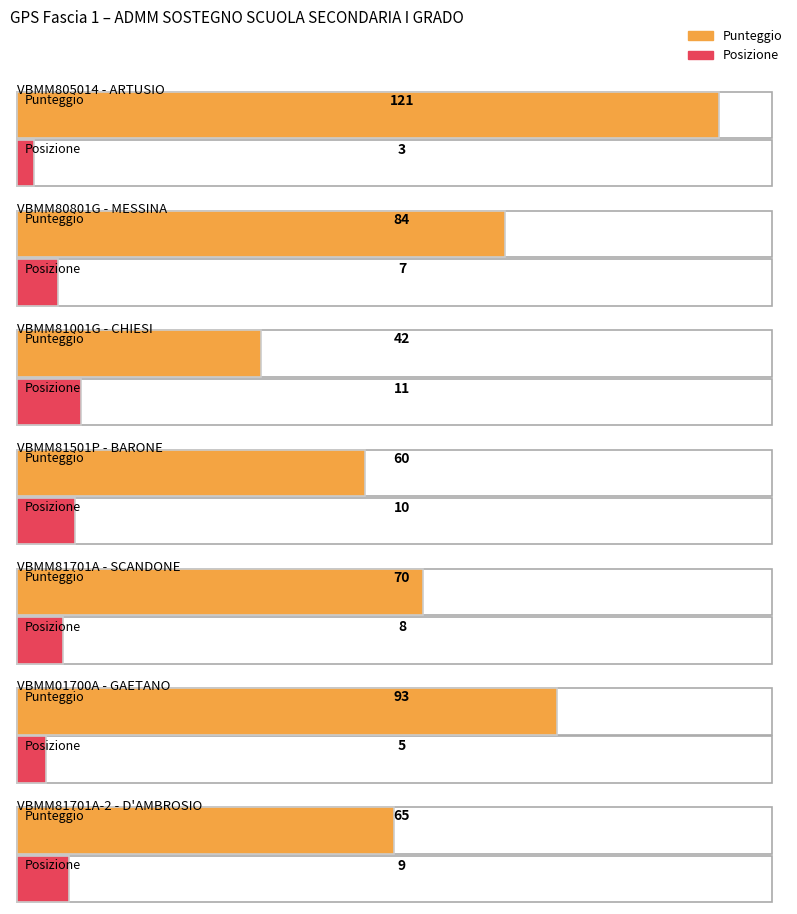

What is the average value of the Posizione series?

8